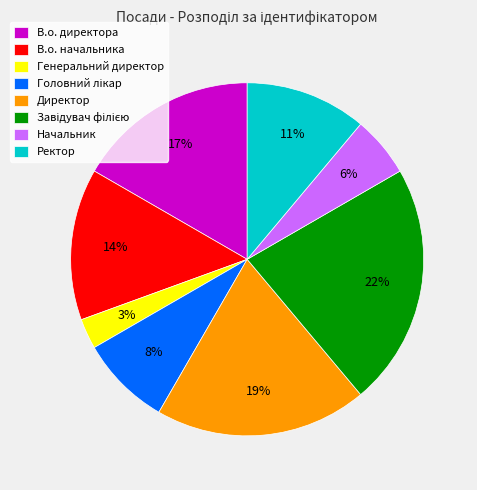

What is the smallest slice in the pie chart?

Генеральний директор